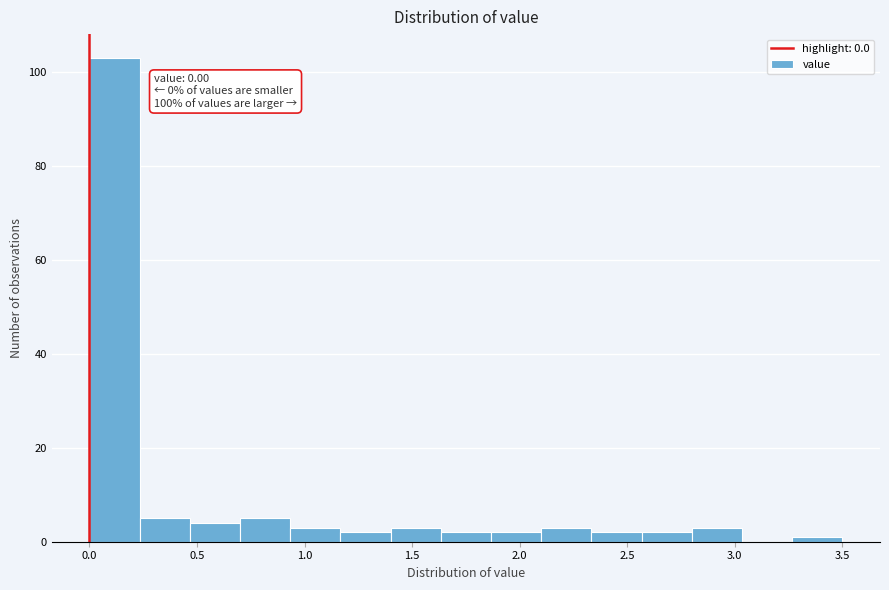

Over which range of the x-axis is the bar tallest?

0.00 to 0.25